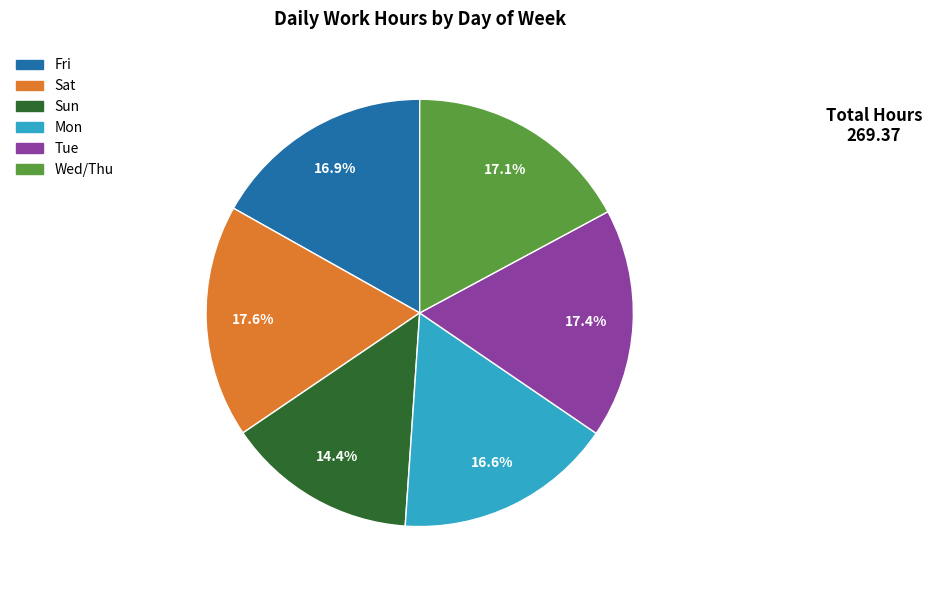

To the nearest percent, what is the difference between the largest and smallest slice percentages?

3%